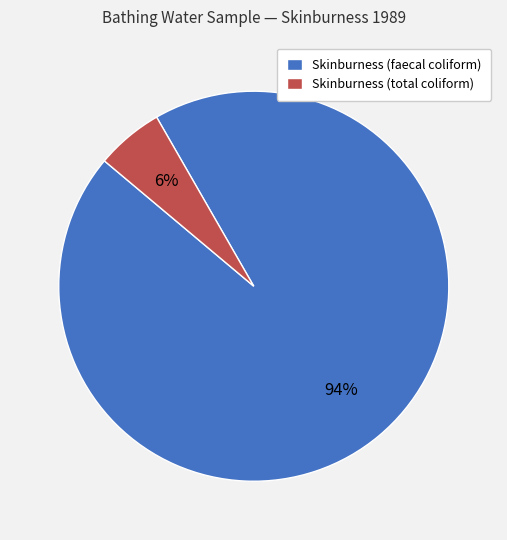

To the nearest percent, what percentage of the pie is Skinburness (faecal coliform)?

94%